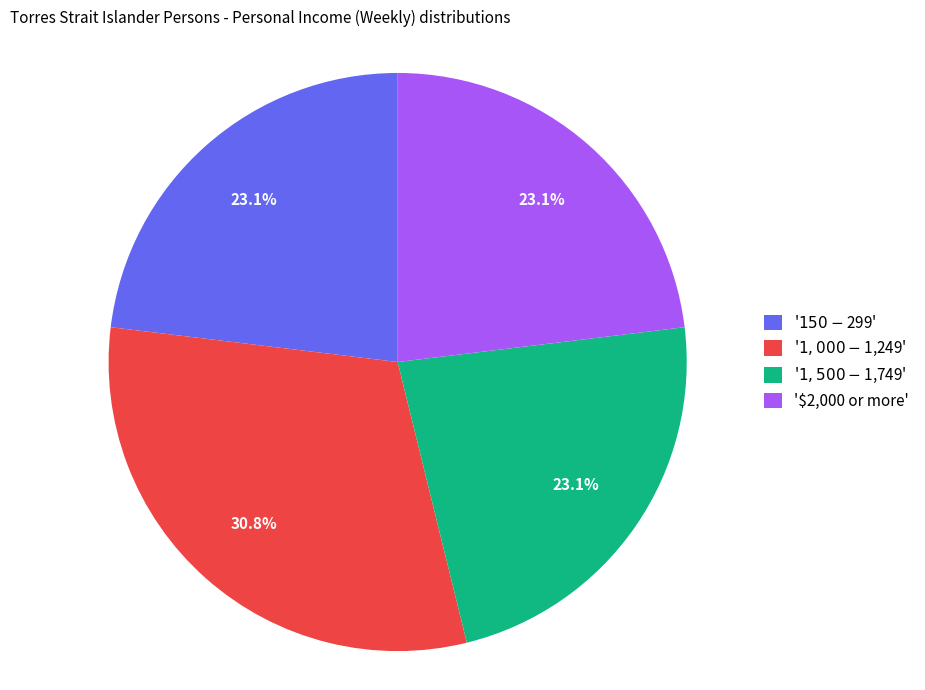

Is there any slice that represents more than half of the pie?

No